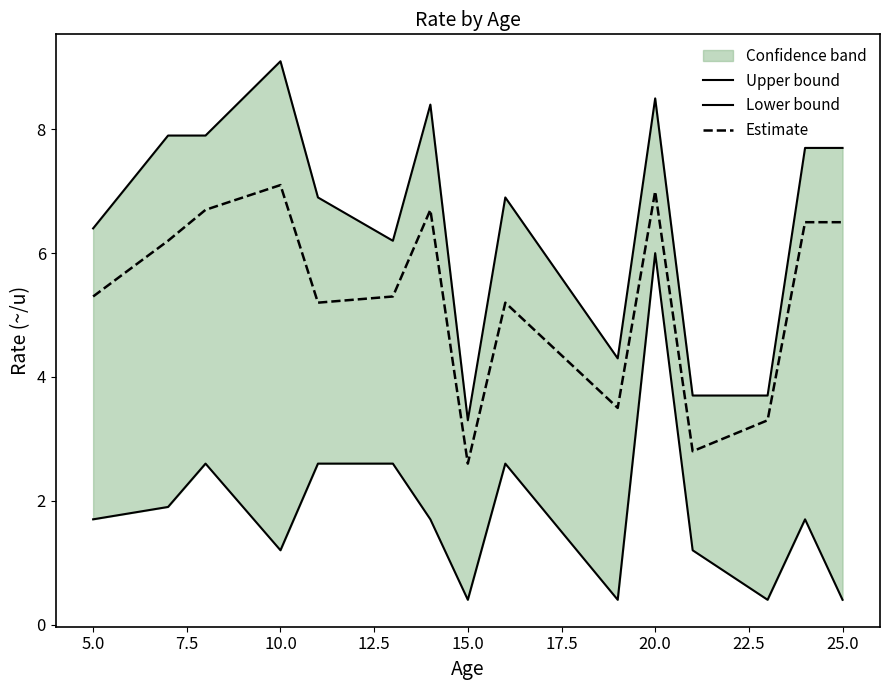

The Estimate series shows 1.3 at 25.0. True or false?

False